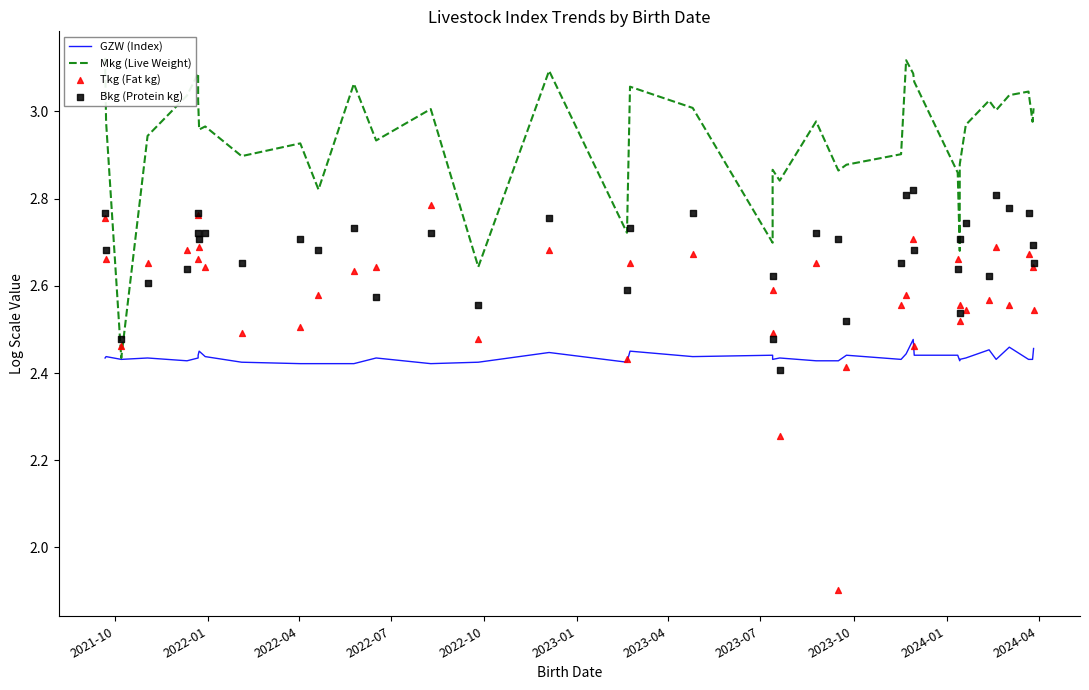

Which series contains the highest Y value?

Mkg (Live Weight)